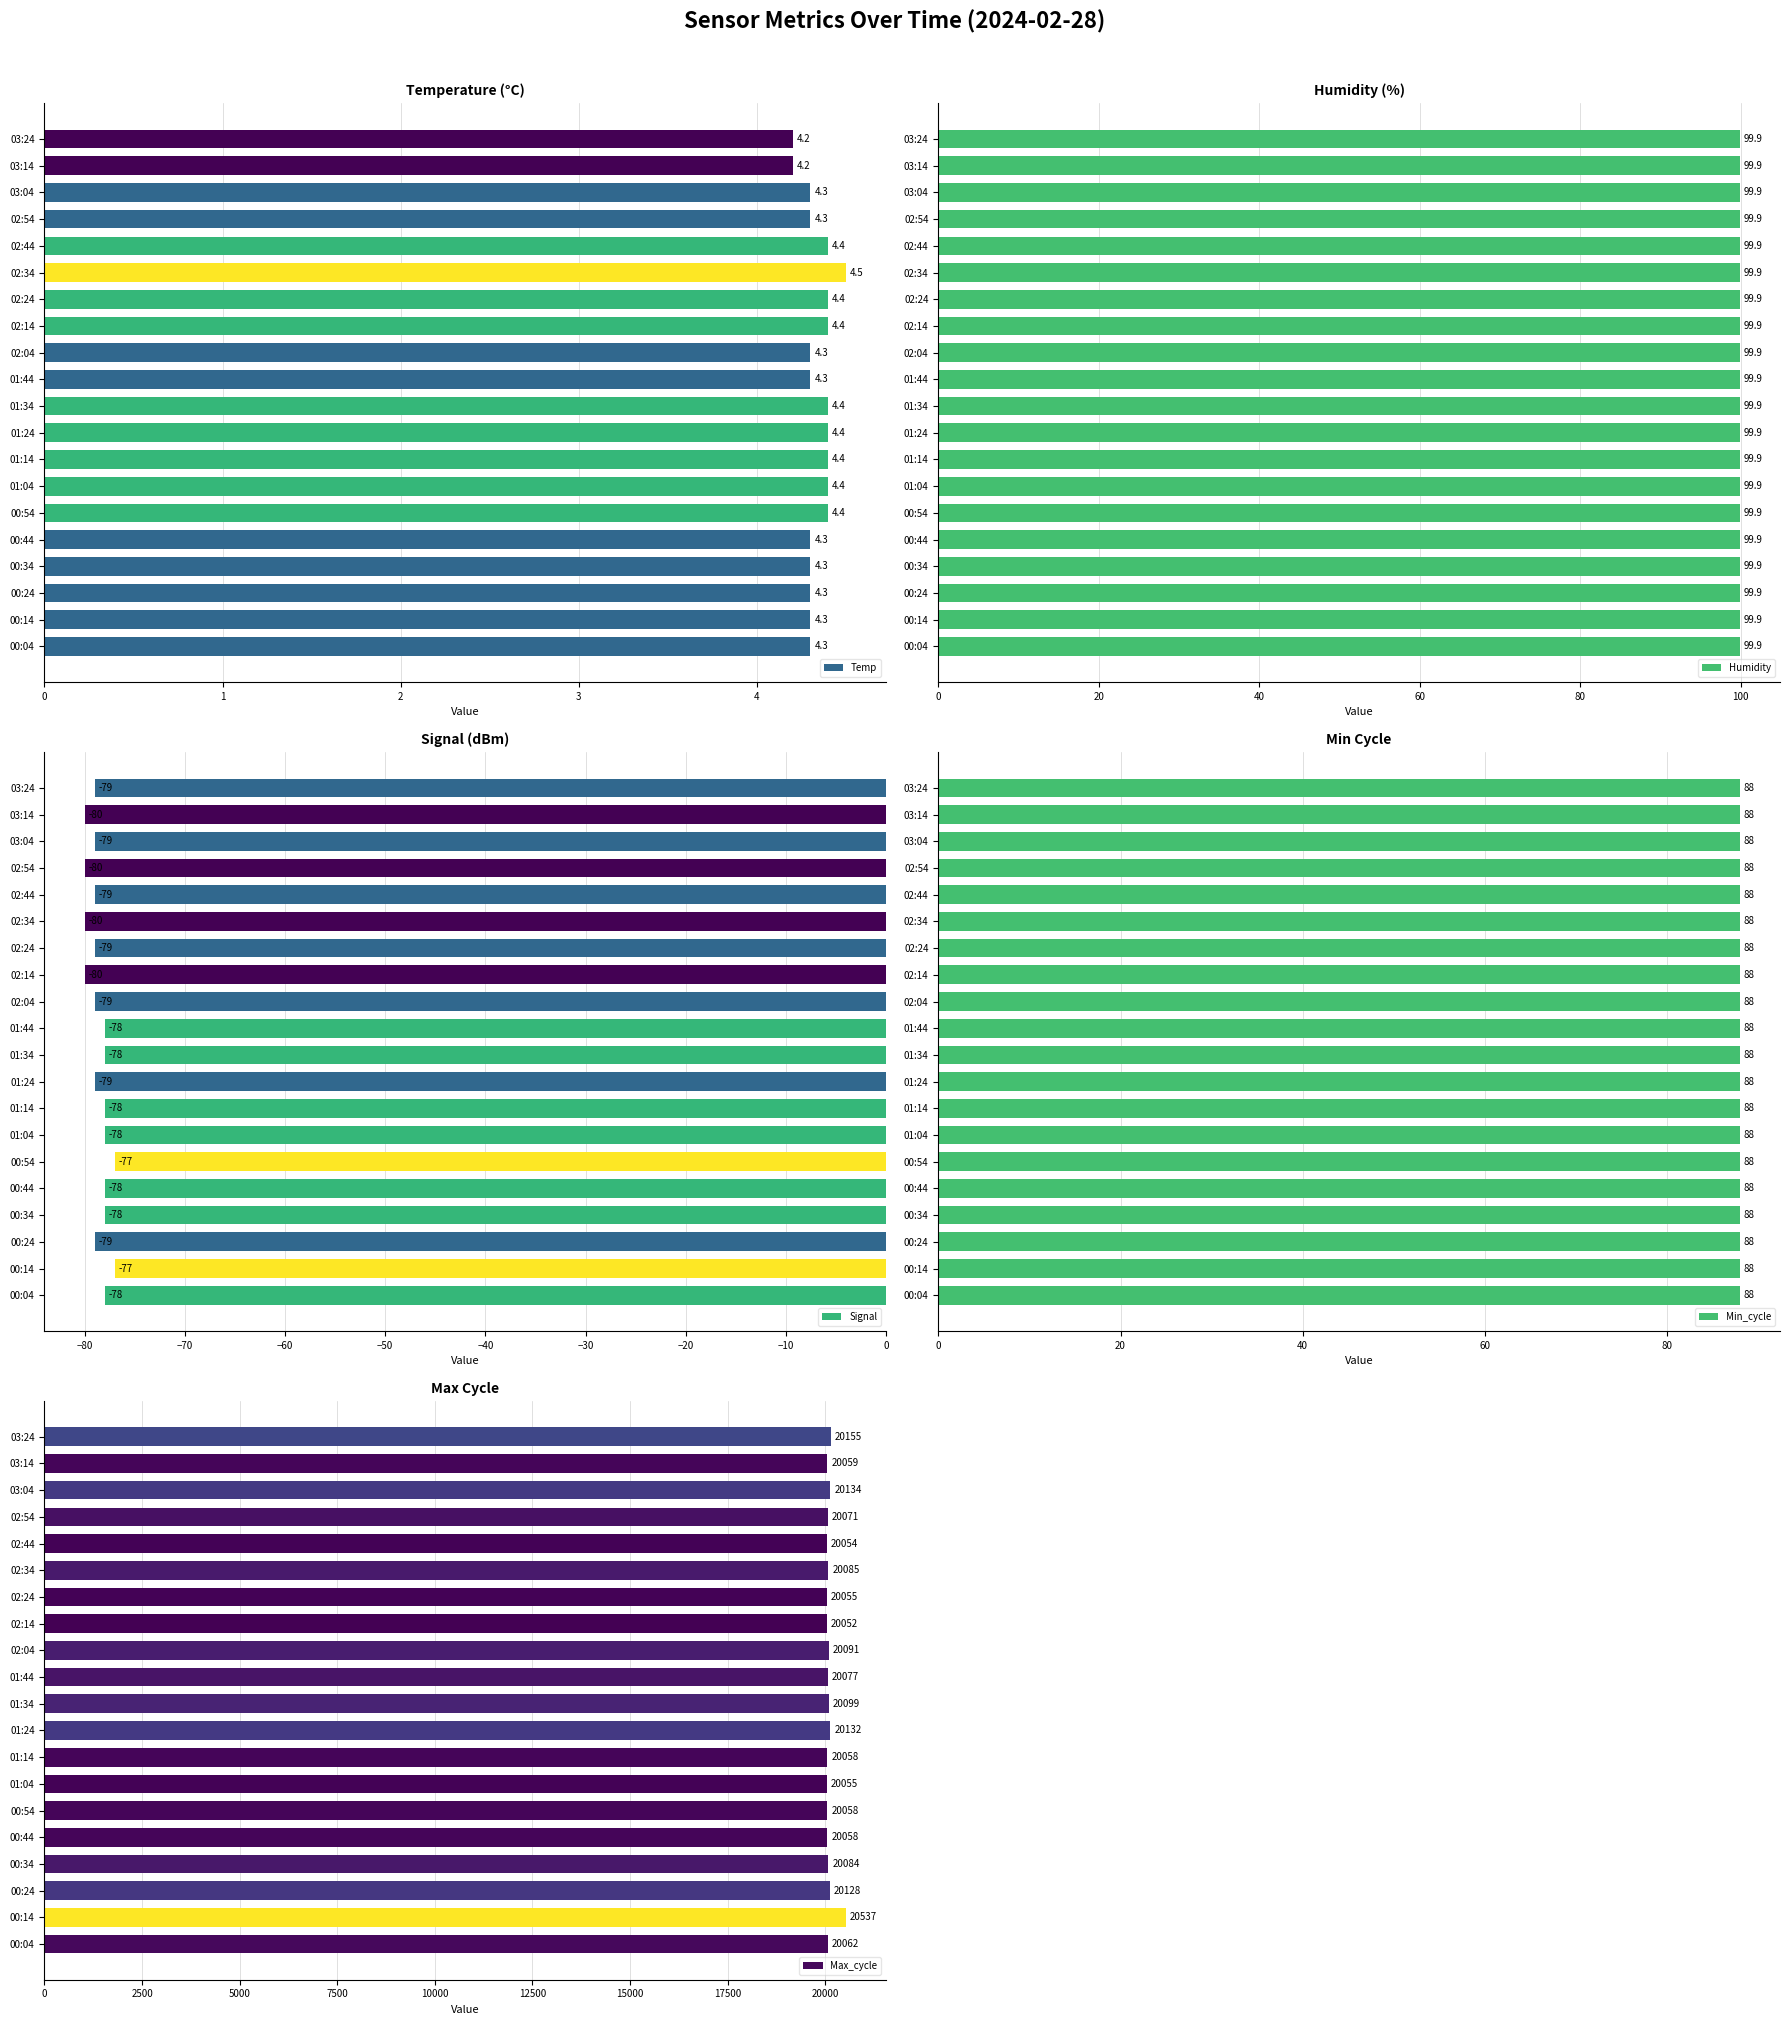

The Temp series shows 4.3 at 03:04. True or false?

True